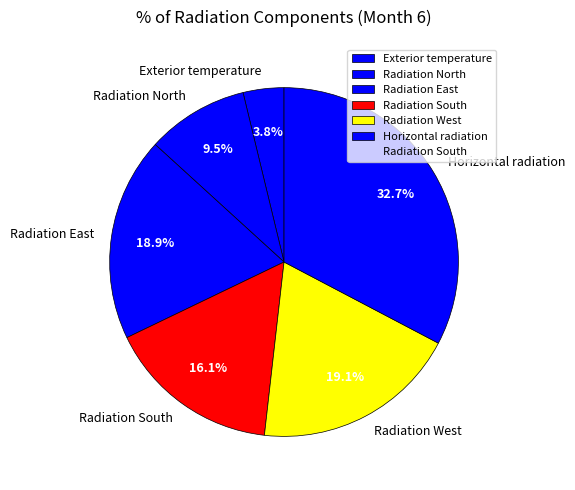

To the nearest percent, what is the average slice percentage?

17%